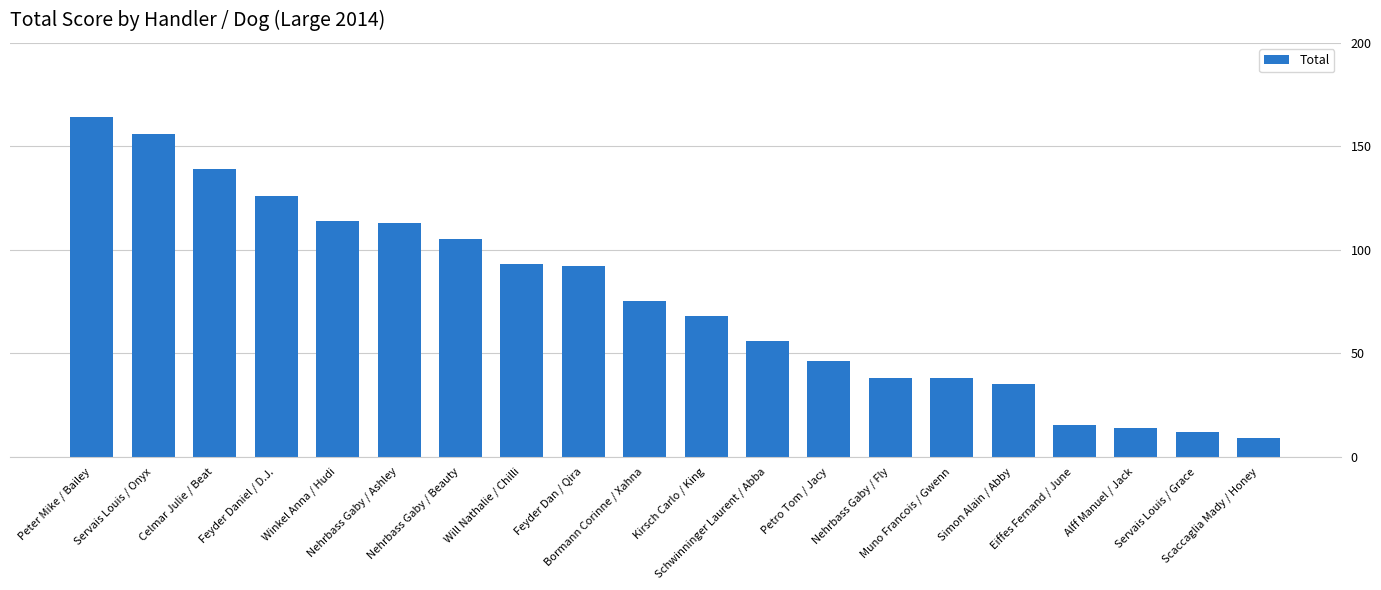

What position from the right is Petro Tom / Jacy?

8